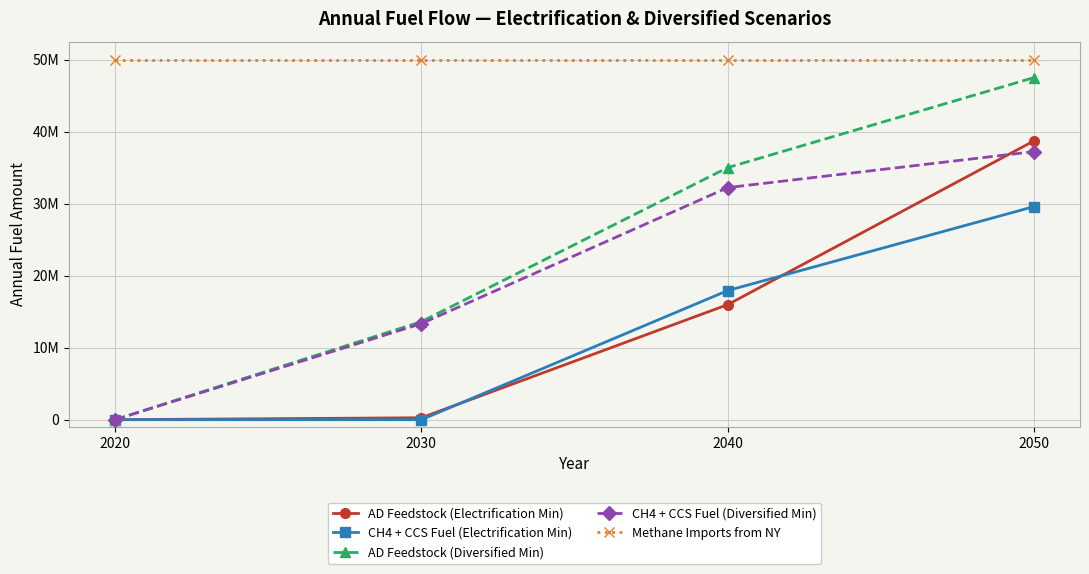

What are all the series names shown in the legend?

AD Feedstock (Electrification Min), CH4 + CCS Fuel (Electrification Min), AD Feedstock (Diversified Min), CH4 + CCS Fuel (Diversified Min), Methane Imports from NY